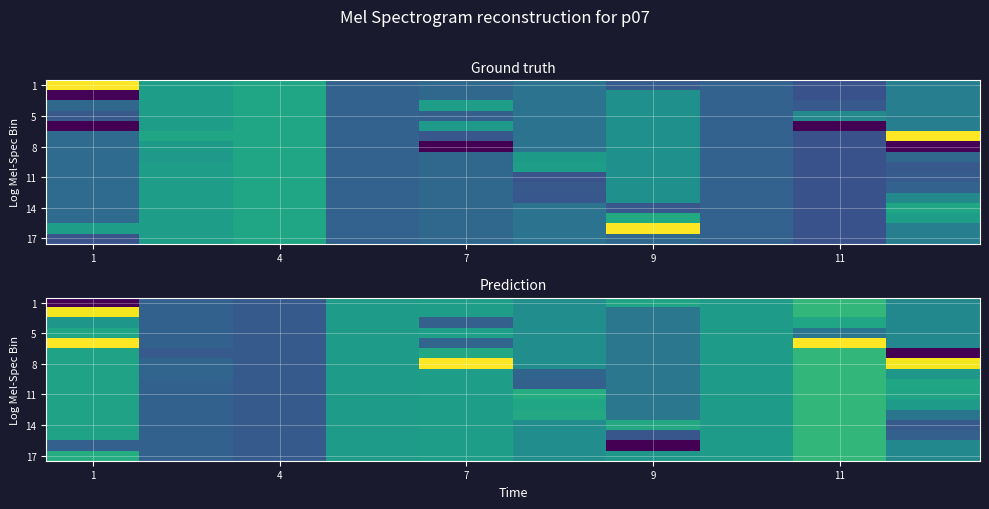

What is the difference between the maximum and minimum values in the row_7 series?

0.2